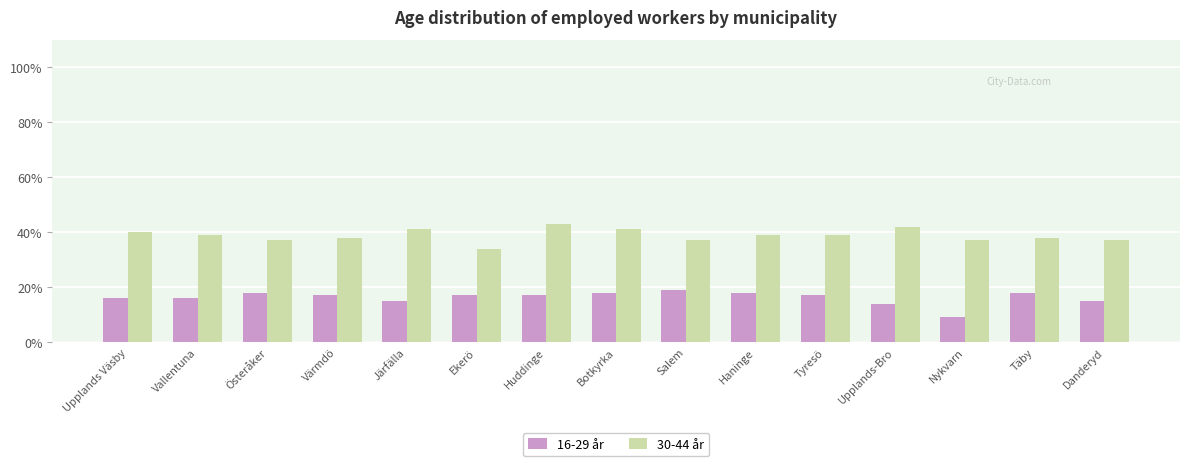

The value of 30-44 år at Upplands-Bro is 57. True or false?

False